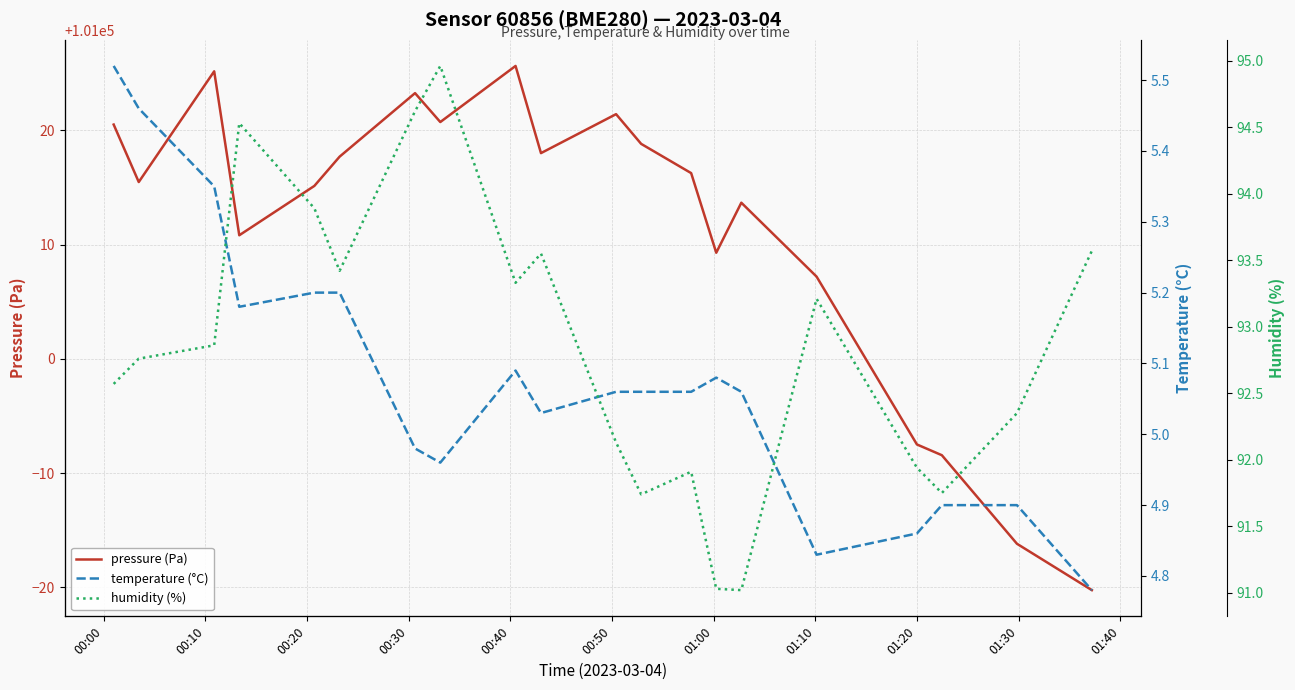

True or false: pressure (Pa) and humidity (%) intersect in this chart.

False